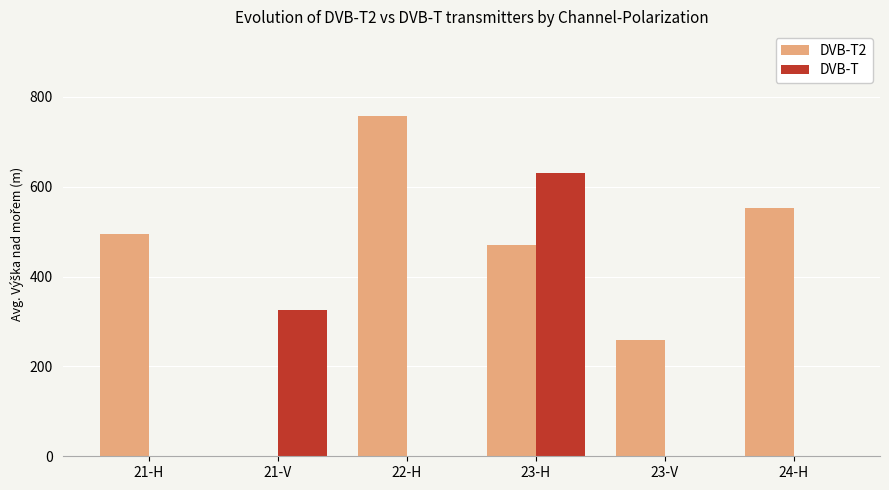

How many values in DVB-T2 are above zero?

5